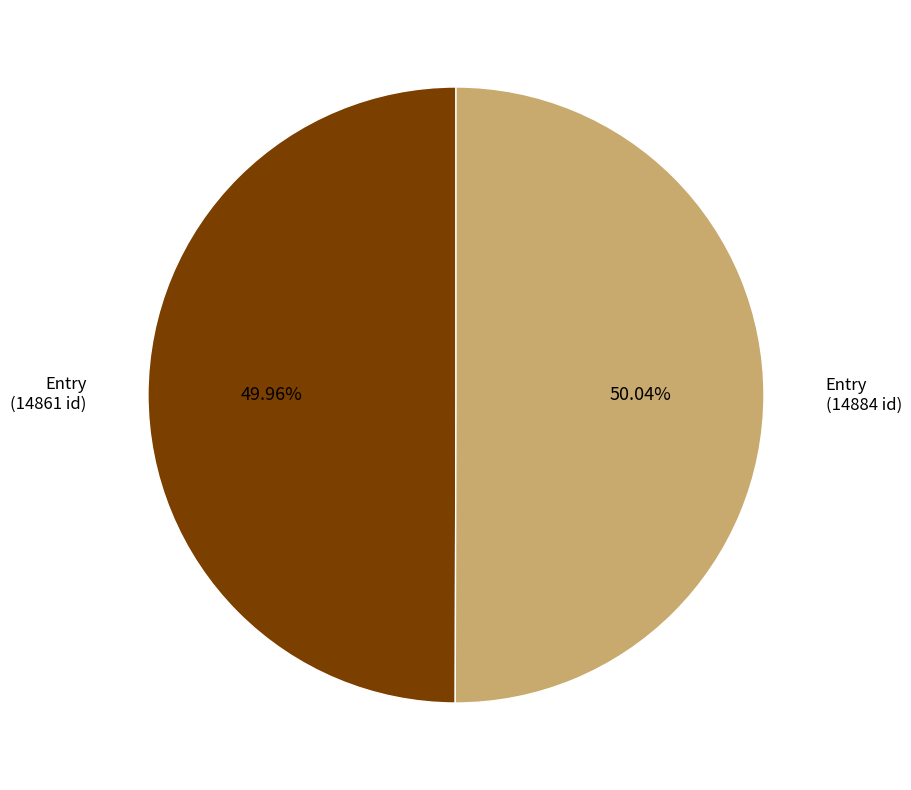

Is there any slice that represents more than half of the pie?

Yes